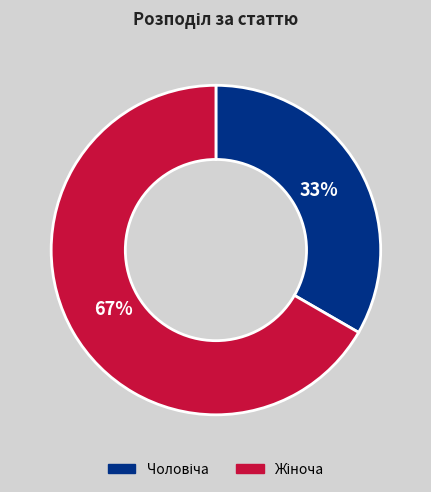

To the nearest percent, what is the average slice percentage?

50%